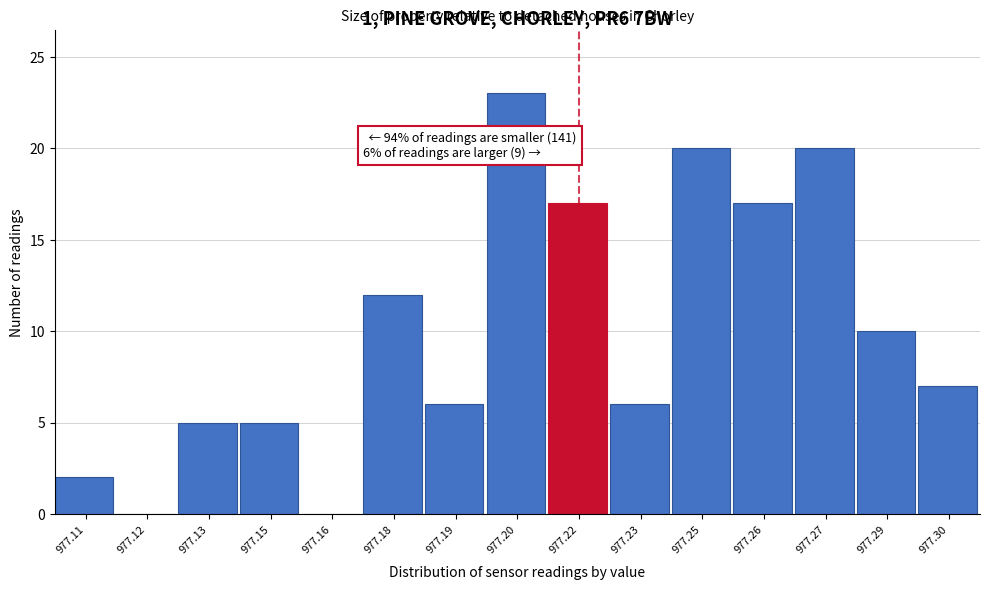

What is the sum of the values at 977.25 and 977.16?

20